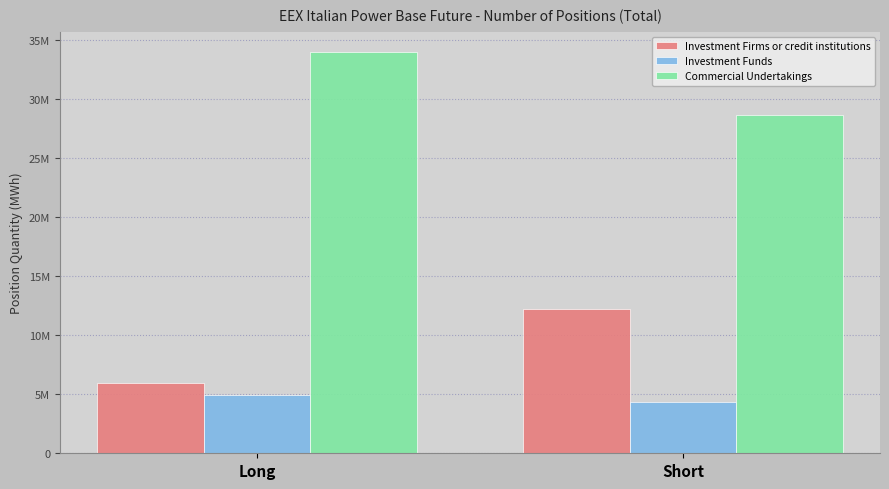

What is the value of the Investment Funds bar at the 1st from the left?

4972647